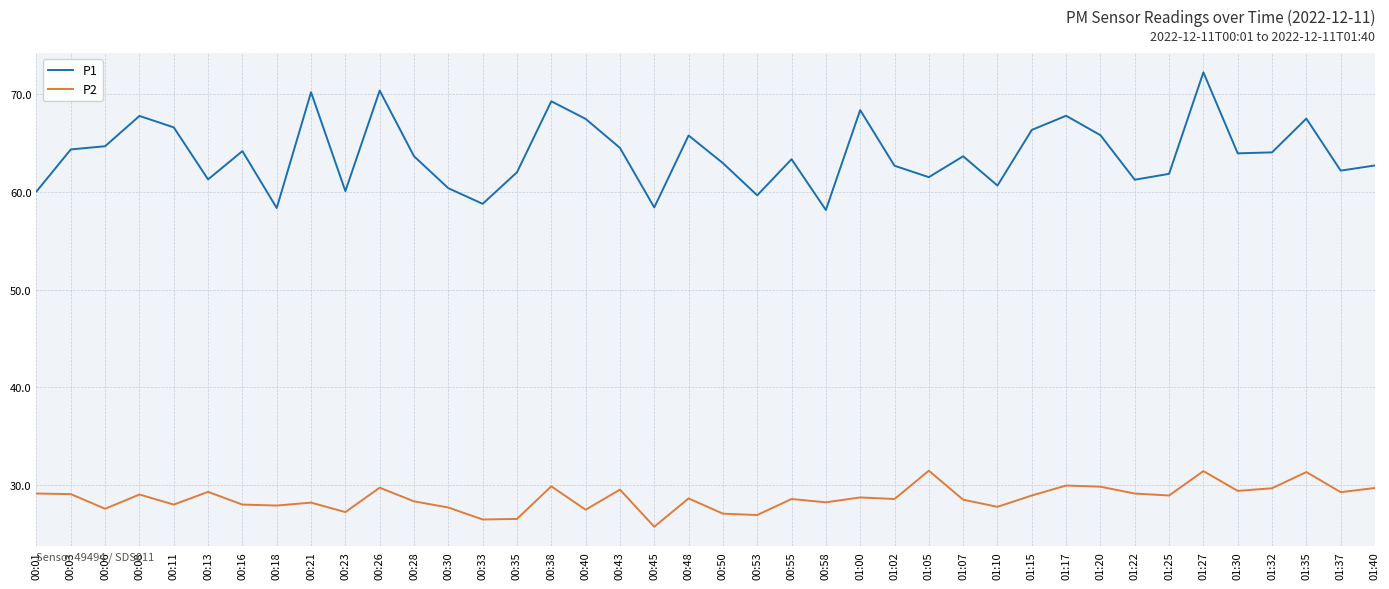

Which category has the highest value in the P1 series?

01:27